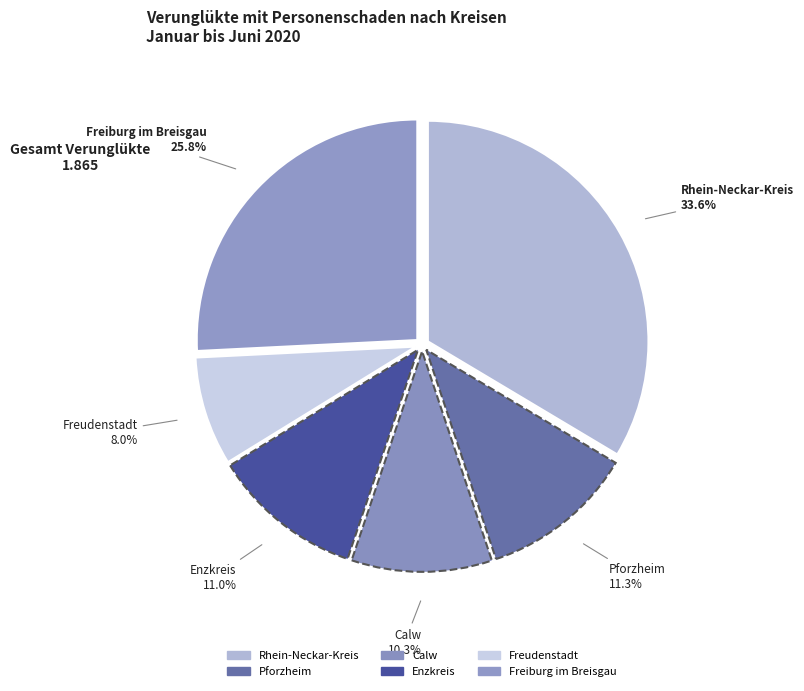

The Enzkreis slice represents 11% of the pie. True or false?

True